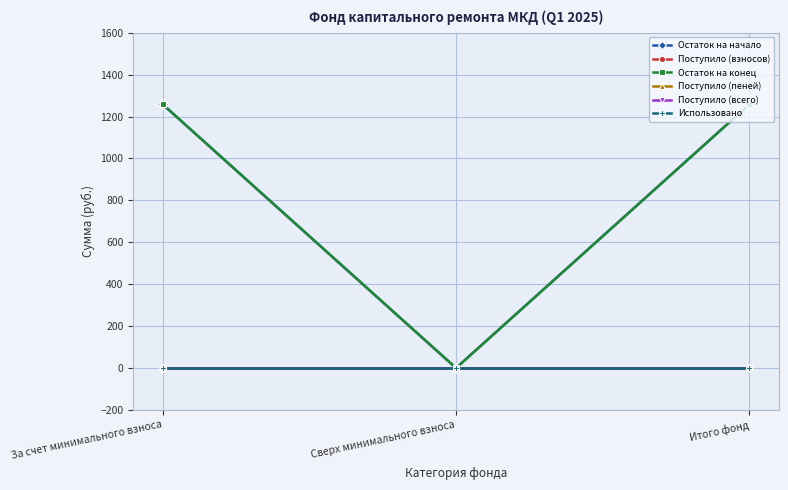

What position from the left is За счет минимального взноса?

1